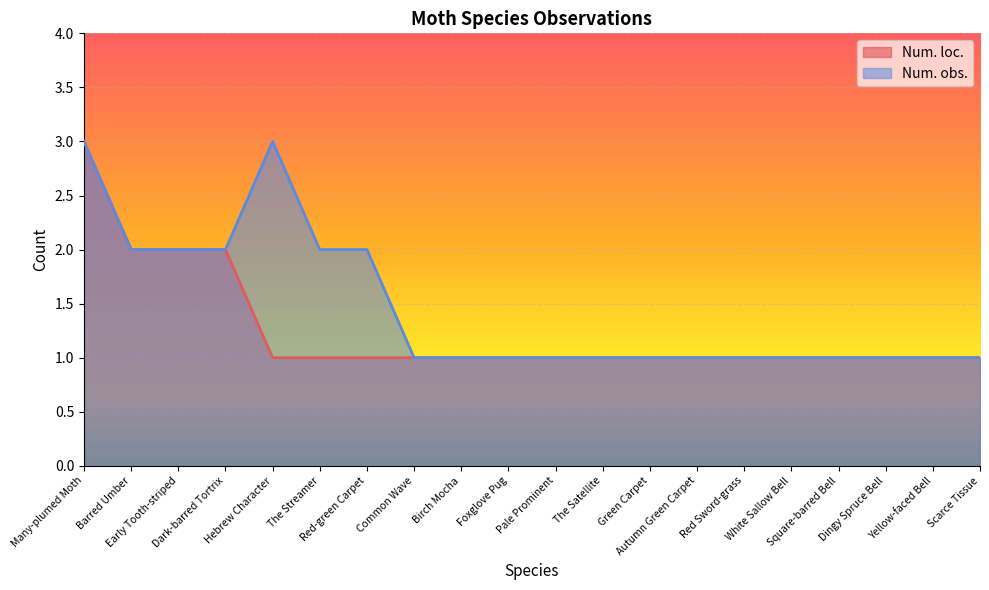

True or false: Num. loc. and Num. obs. cross at least once.

False